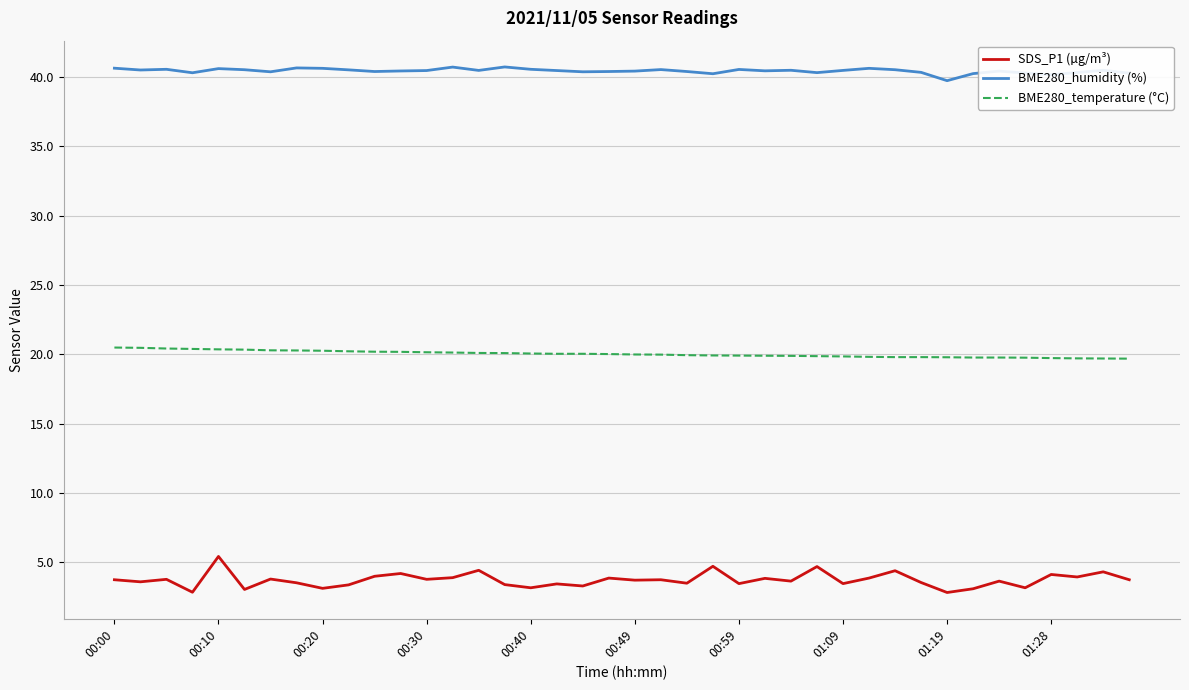

Which series has the largest total across all categories?

BME280_humidity (%)